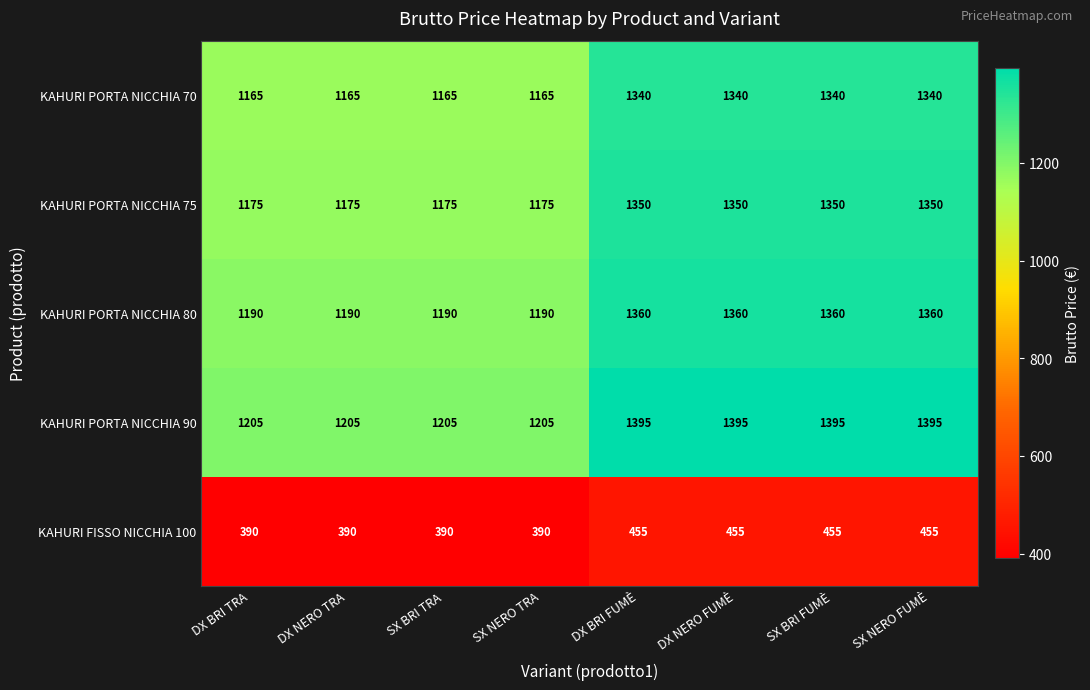

The value of KAHURI FISSO NICCHIA 100 at SX NERO FUMÈ is 455. True or false?

True